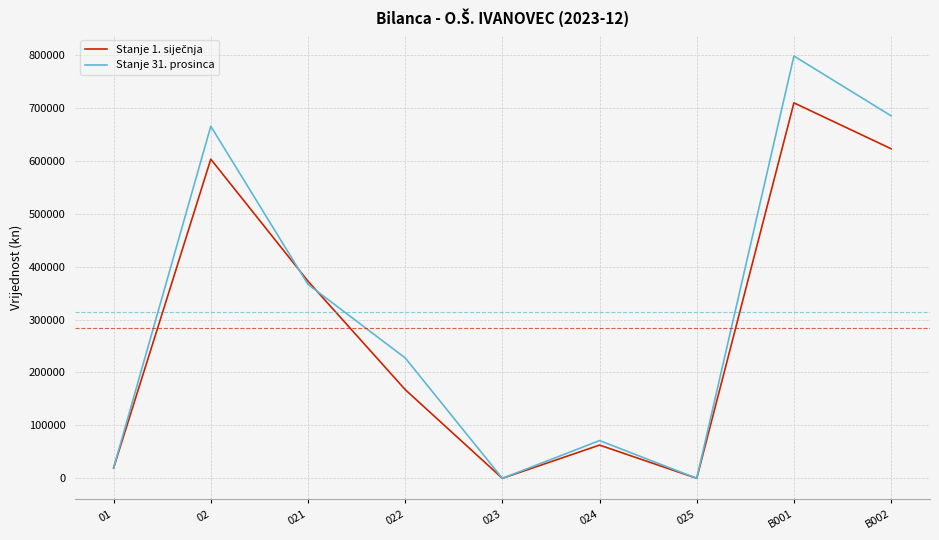

What is the maximum value shown in the chart?

797703.9